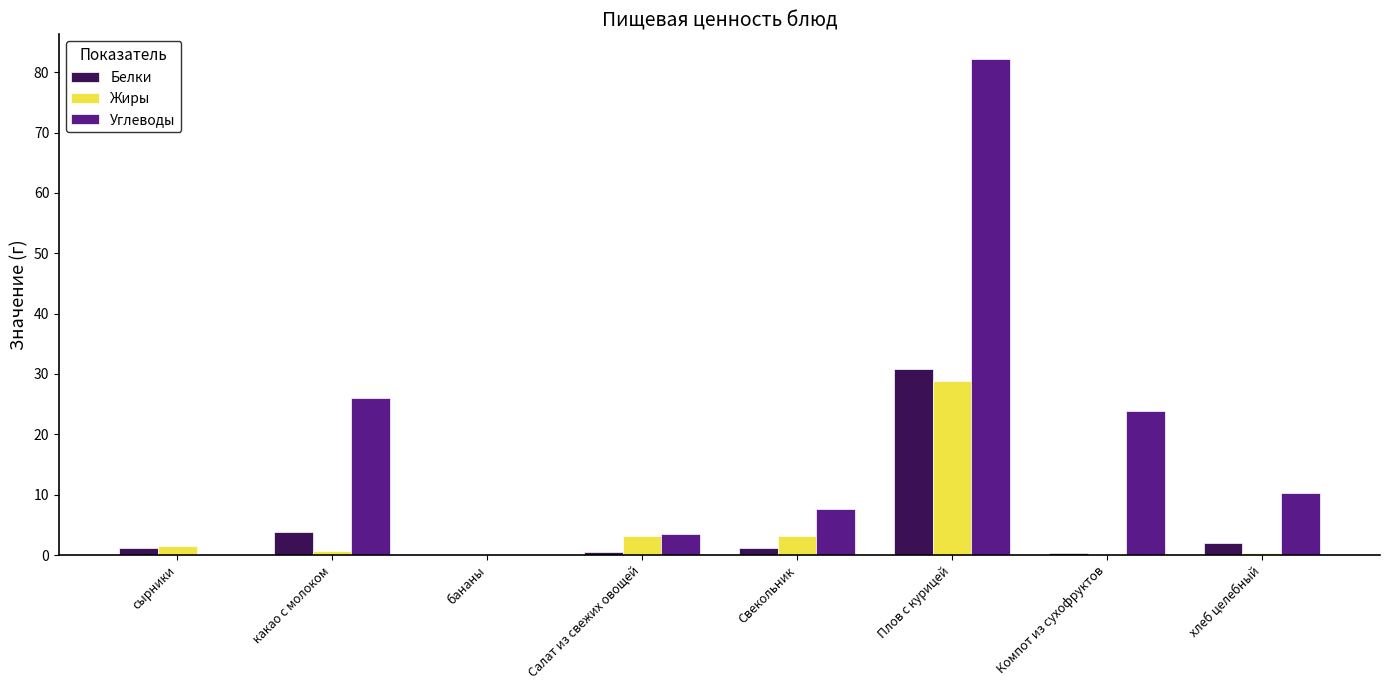

The value of Жиры at бананы is 15.8. True or false?

False